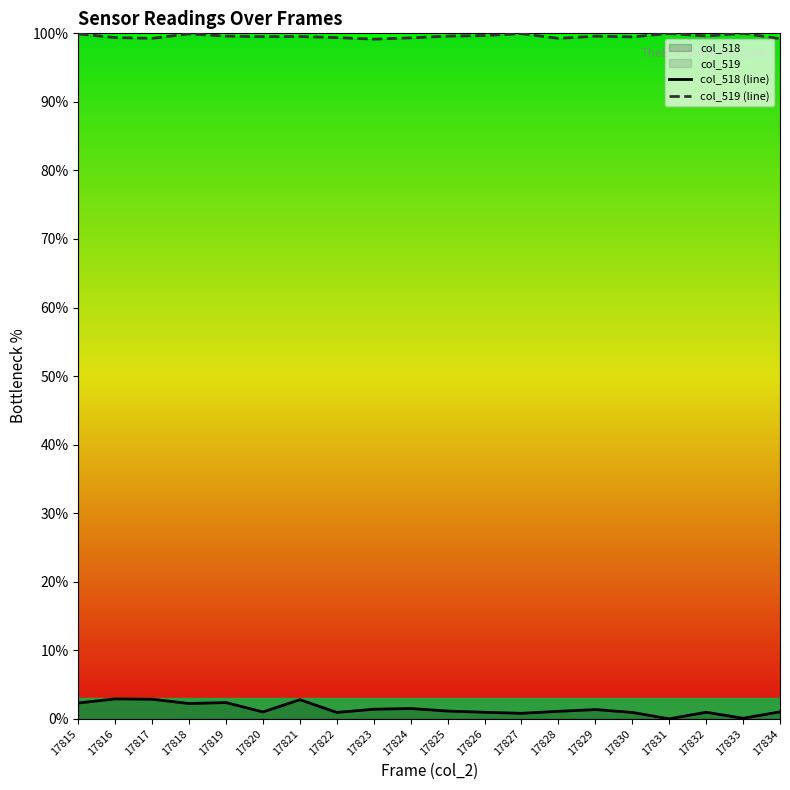

Between 17816 and 17824, which series saw the biggest shift?

col_518 (line)